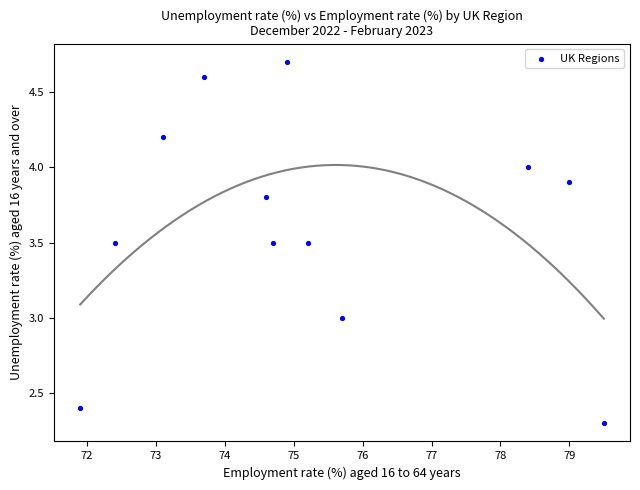

What is the average X value?

75.3